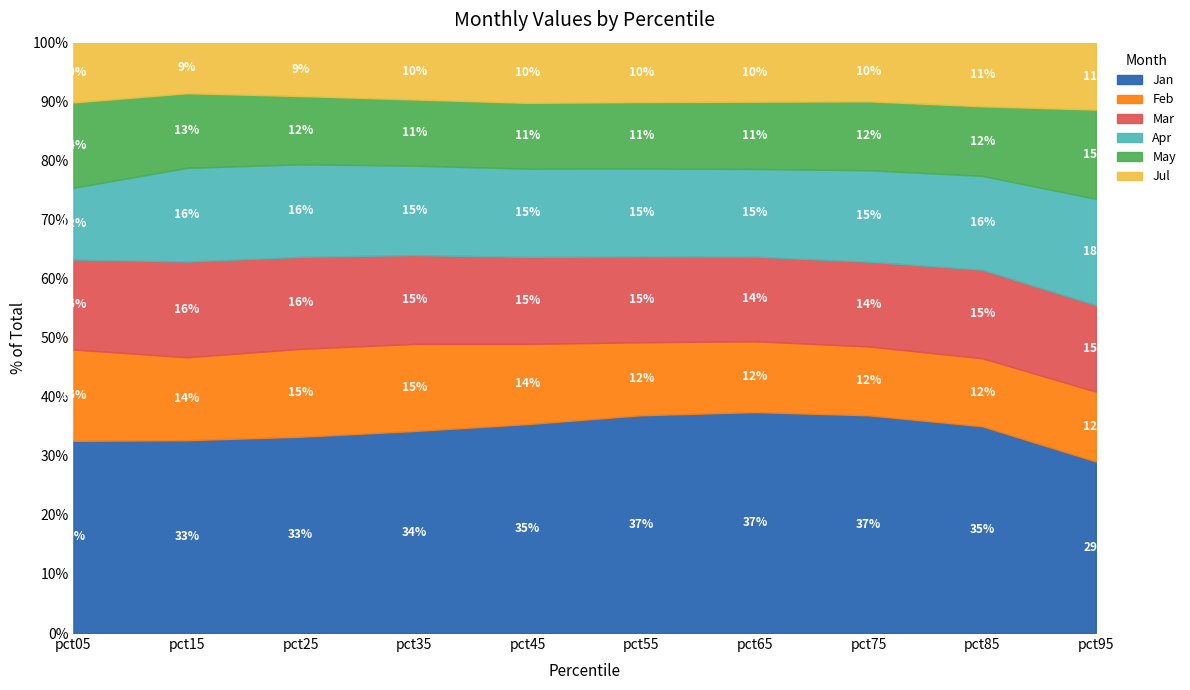

Rank the series by their maximum value, from lowest to highest.

Jul, May, Feb, Apr, Mar, Jan